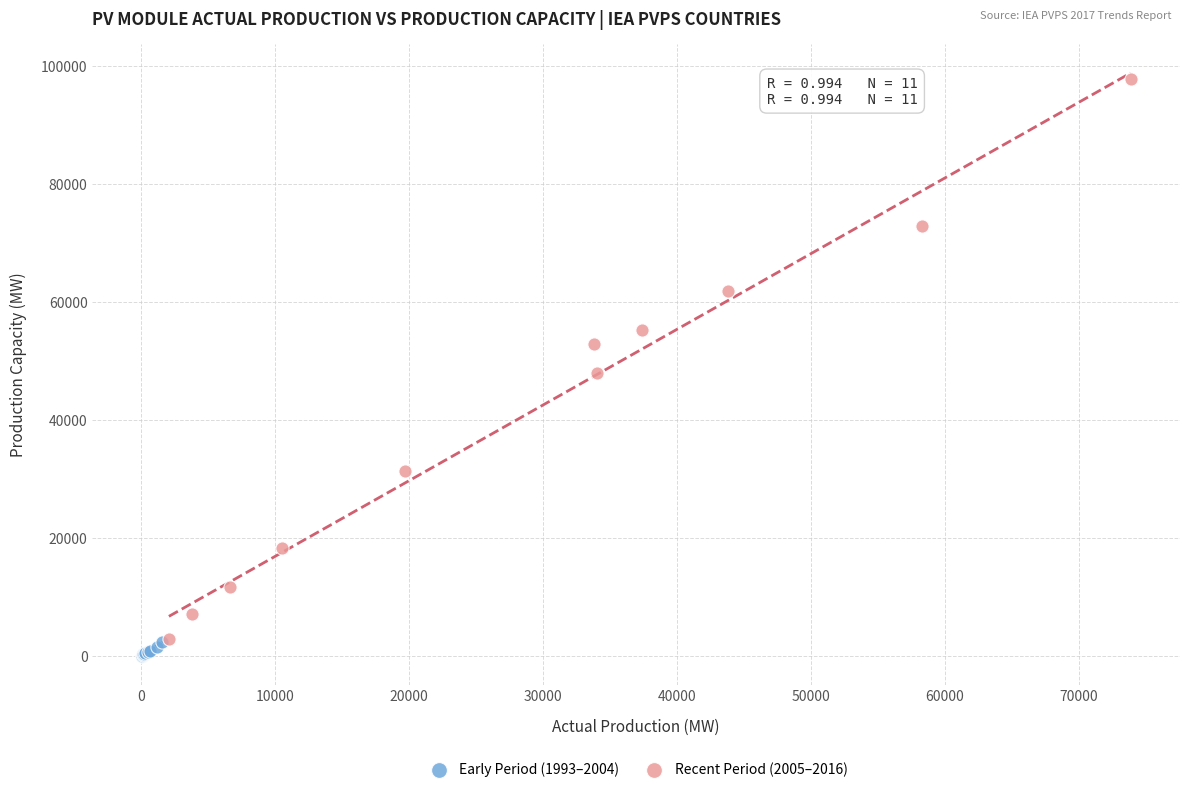

Which series has the largest Y range (max minus min)?

Recent Period (2005–2016)